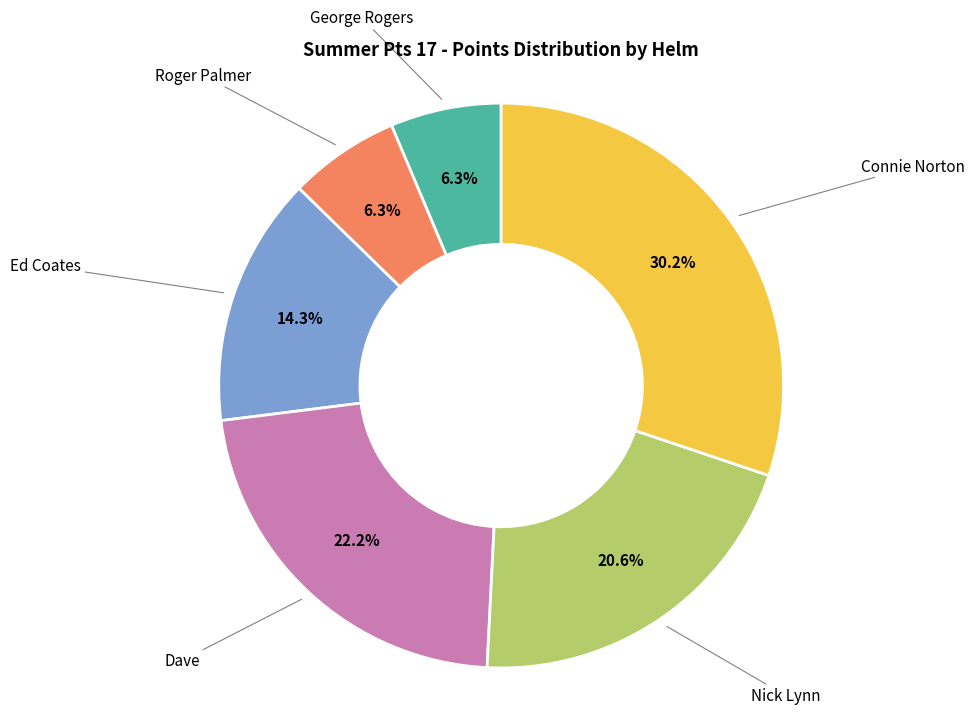

Count the number of slices in the pie.

6